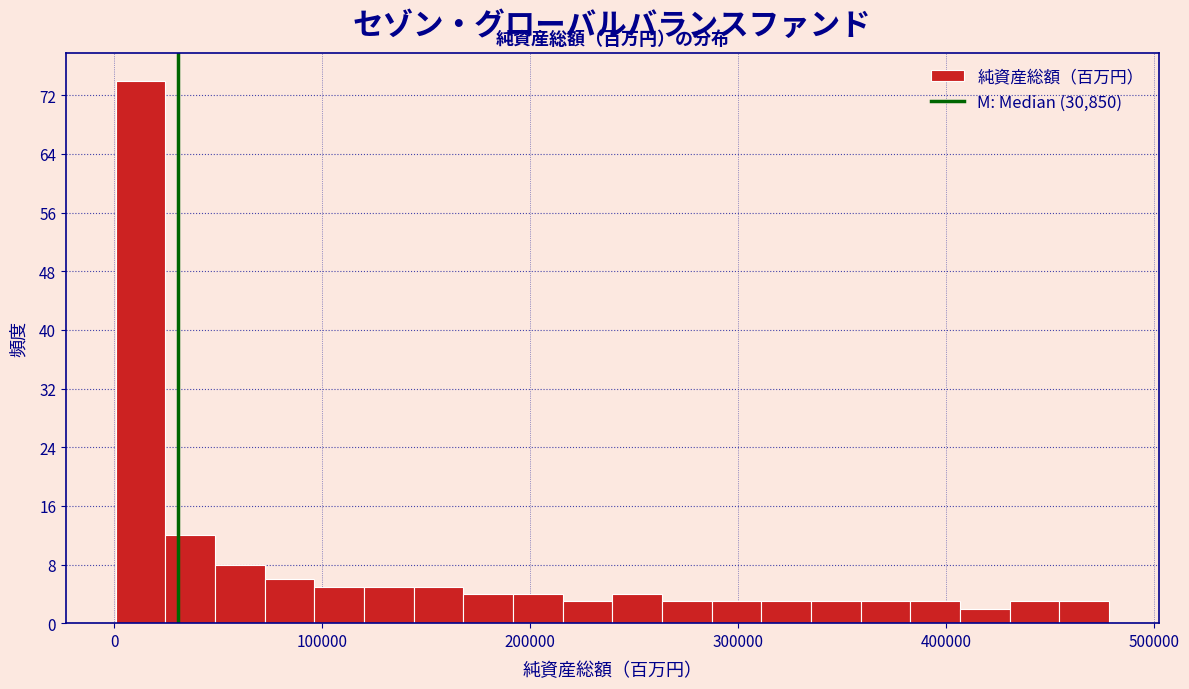

Around what value on the x-axis is the tallest bar? Give the approximate position of its centre, as read against the axis.

10000